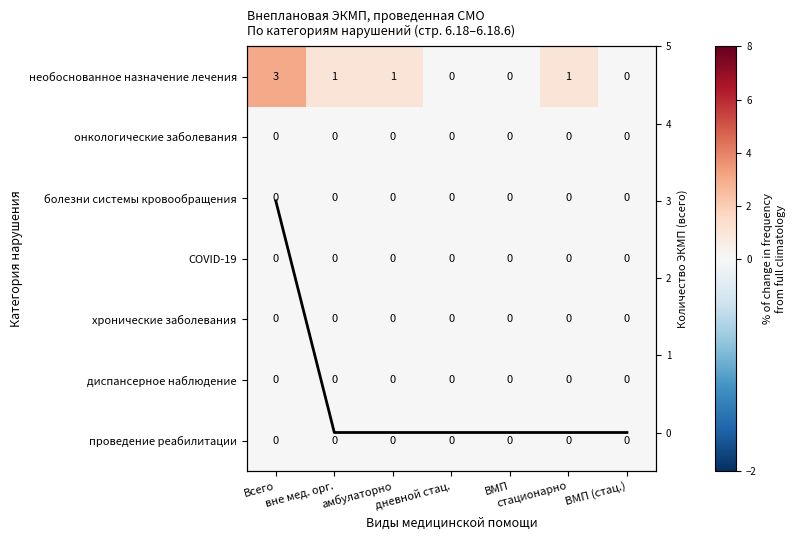

Between ВМП and стационарно, which series saw the biggest shift?

необоснованное назначение лечения